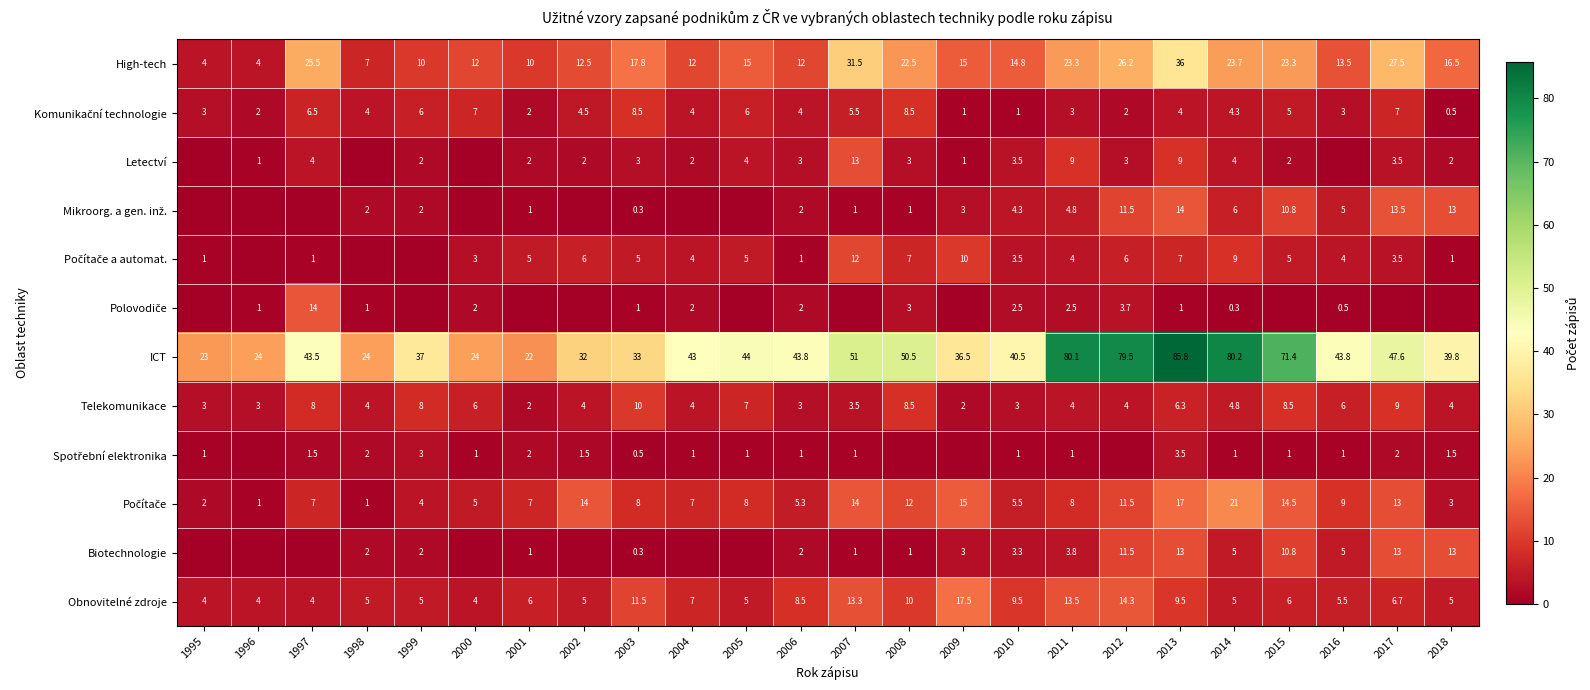

Read the Obnovitelné zdroje value at 2007.

13.3